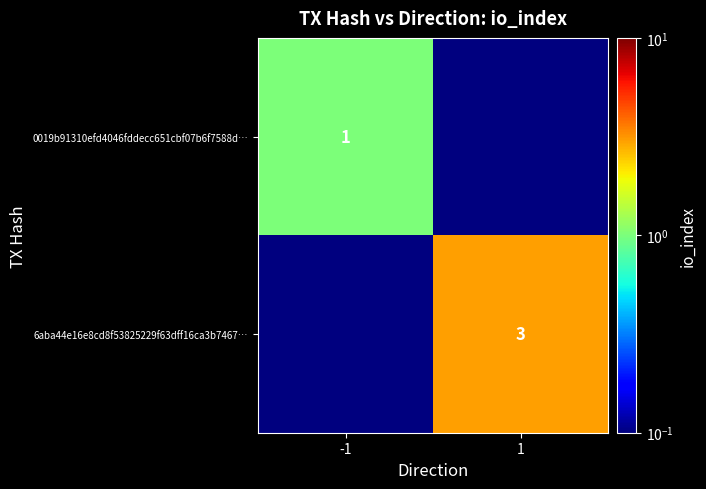

The 0019b91310efd4046fddecc651cbf07b6f7588d… series shows 1.0 at -1. True or false?

True